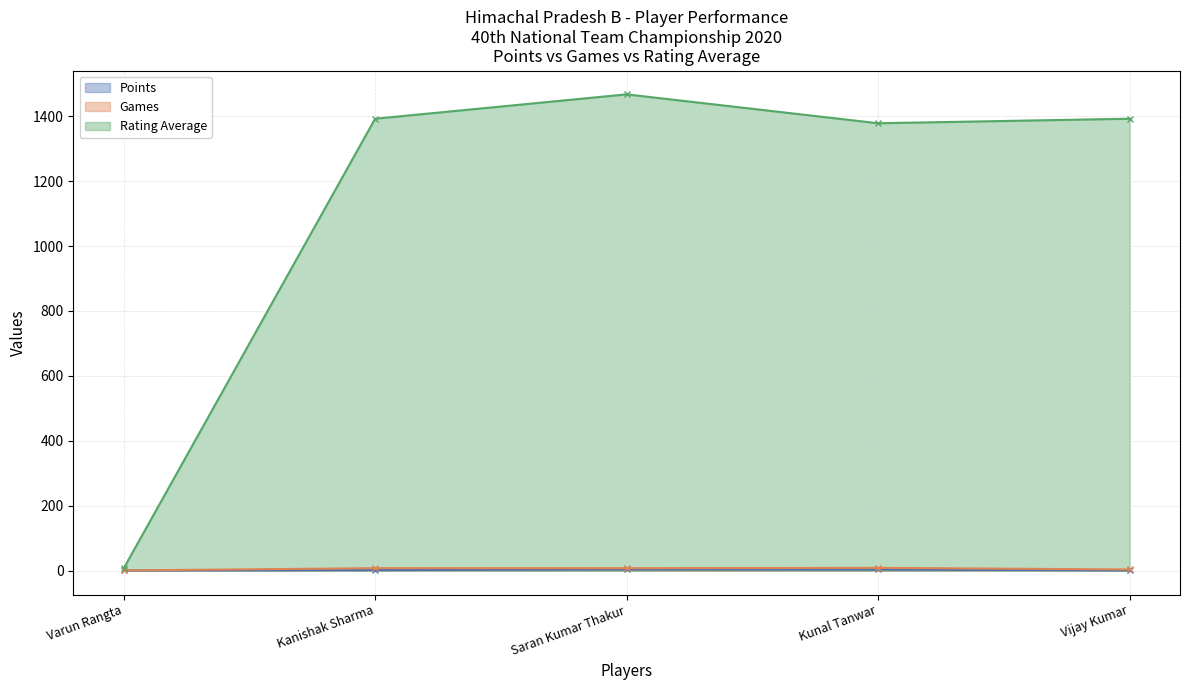

Does the chart display data point markers on the line(s)?

Yes